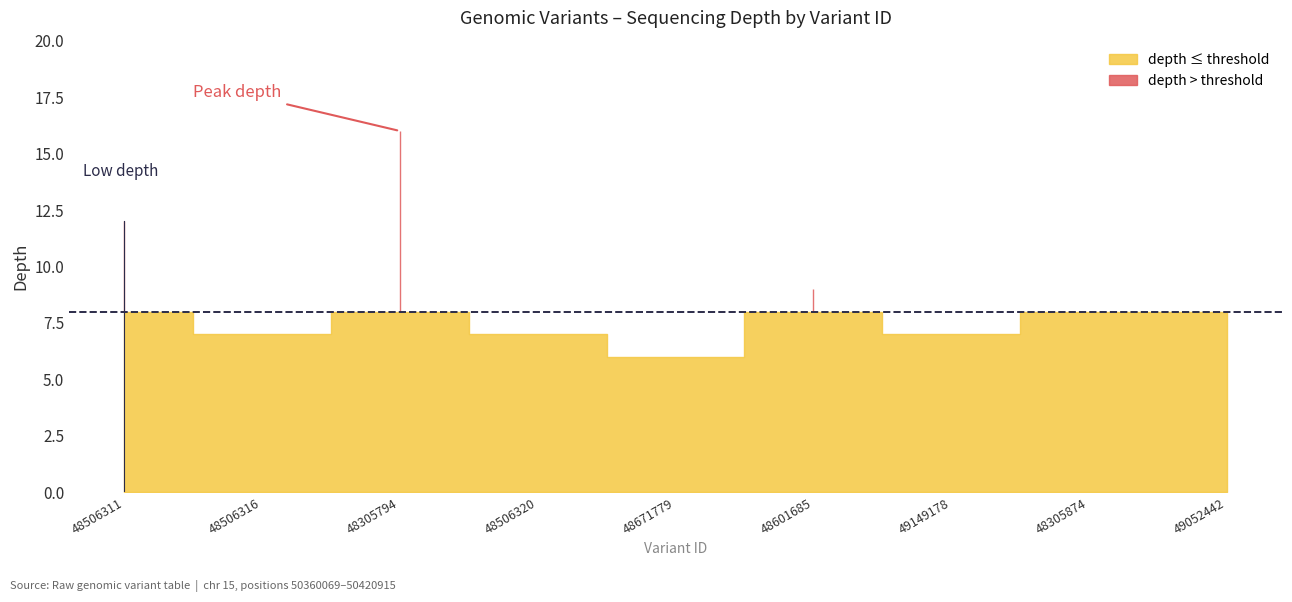

How many interior local peaks (higher than both neighbors) does the data have?

2